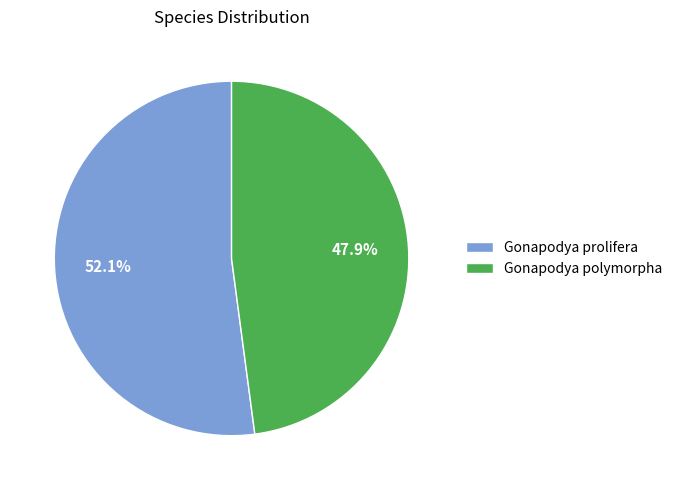

Which category has the biggest portion of the pie?

Gonapodya prolifera